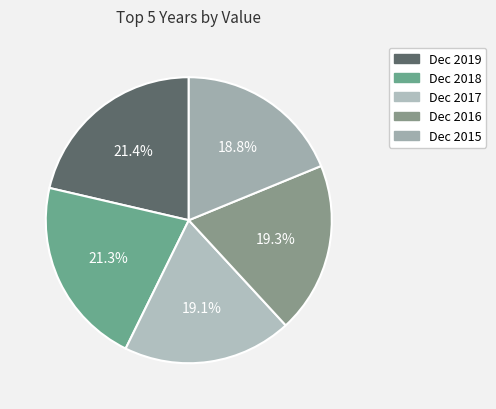

How many slices are in this pie chart?

5